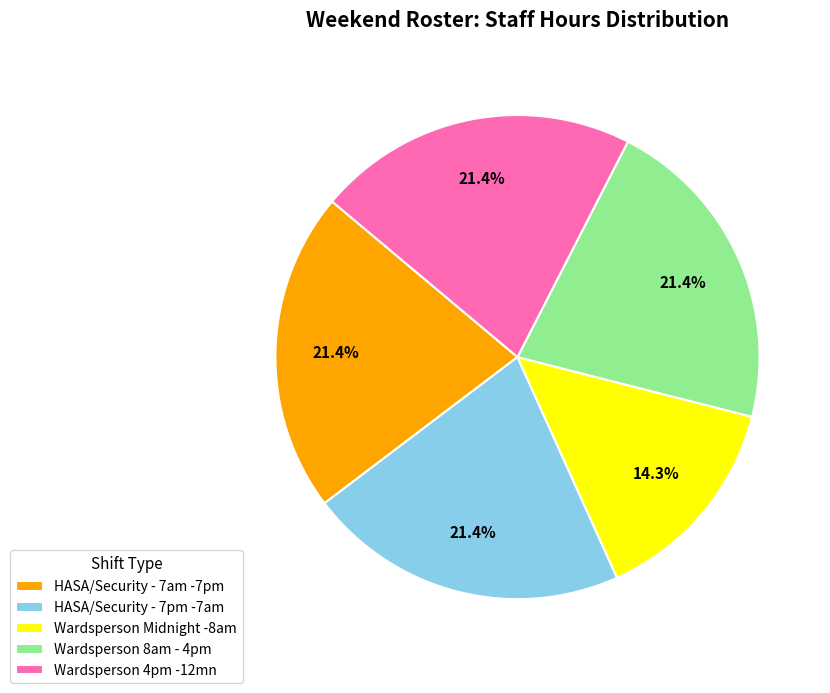

Is the sum of Wardsperson Midnight -8am and Wardsperson 4pm -12mn greater than half?

No